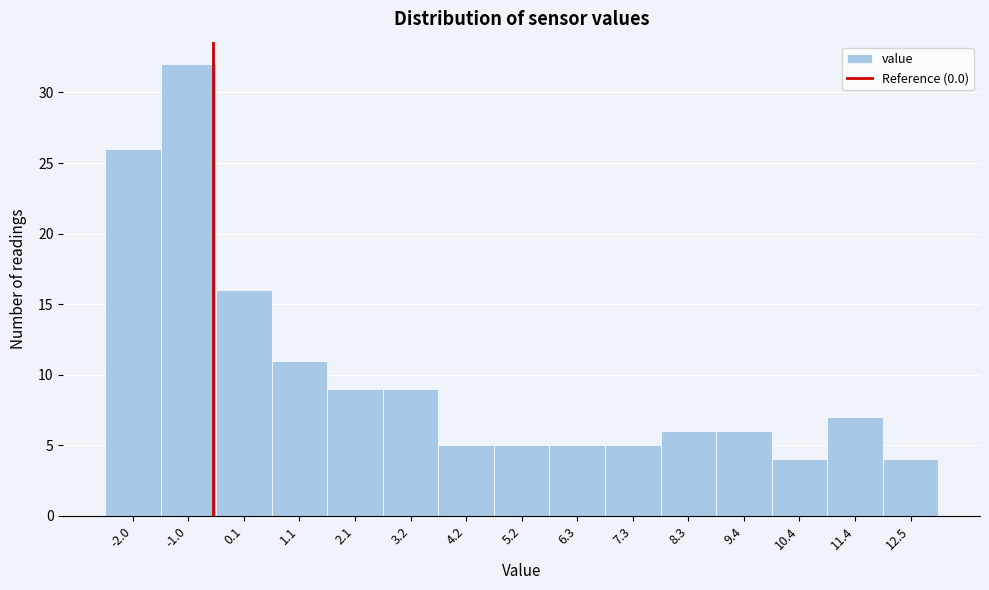

Reading left to right, extract all data points from this chart.

-2.0=26	-1.0=32	0.1=16	1.1=11	2.1=9	3.2=9	4.2=5	5.2=5	6.3=5	7.3=5	8.3=6	9.4=6	10.4=4	11.4=7	12.5=4